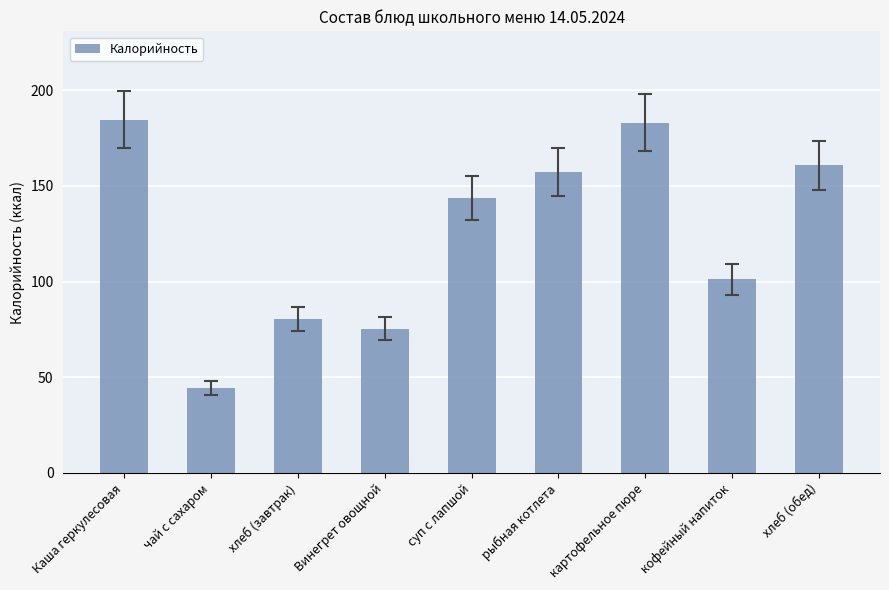

The chart shows a value of 80.4 at хлеб (завтрак). True or false?

True